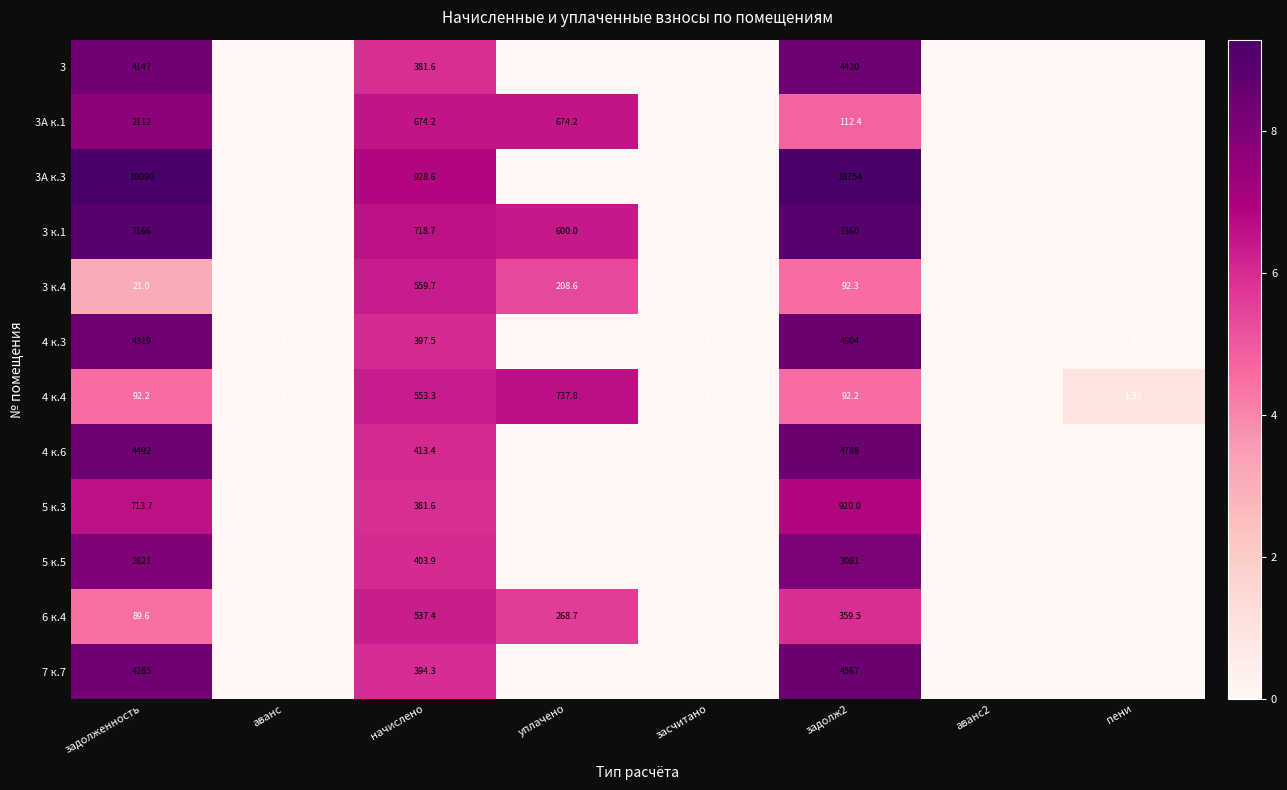

Where is 3А к.3 nearest to the value 5377?

начислено